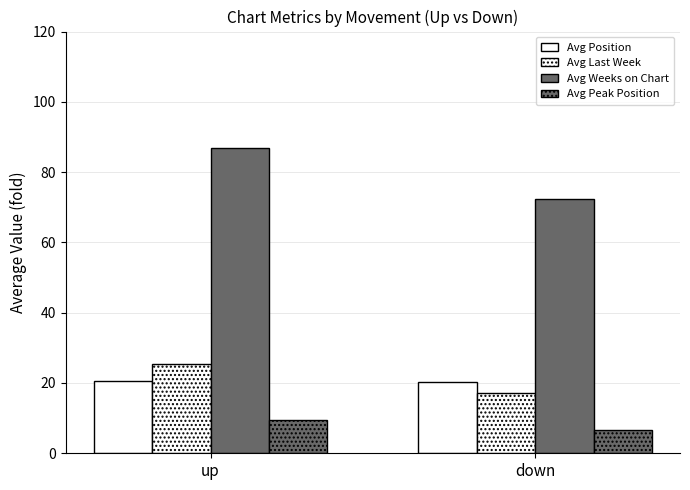

What is the highest value of the Avg Weeks on Chart series?

86.9